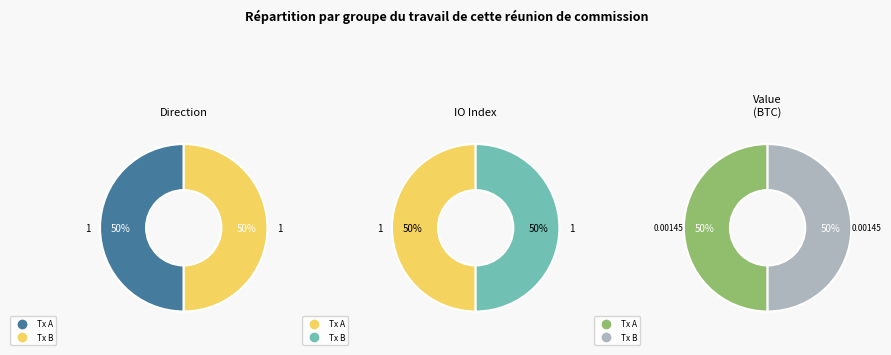

To the nearest percent, what portion does values_direction represent?

50%